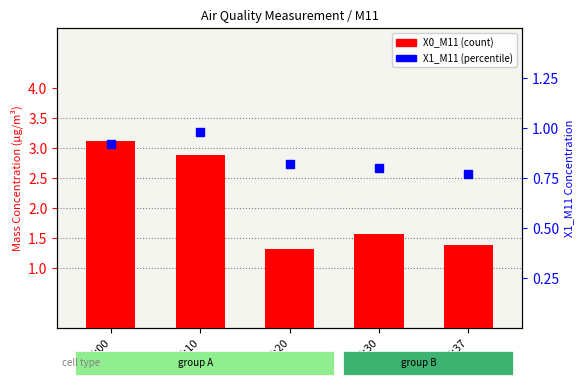

What is the total value across all series at 15:00?

4.0